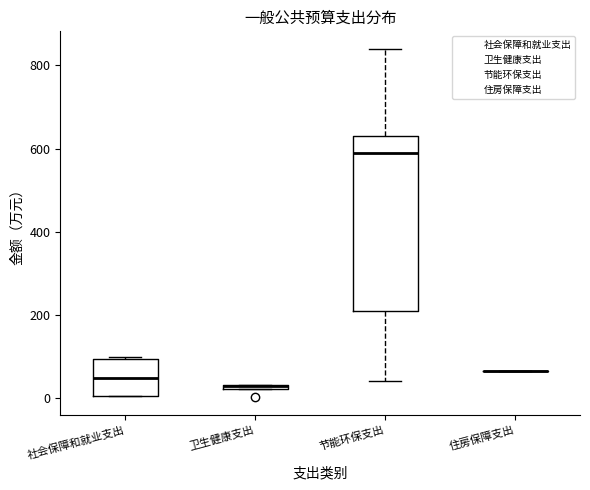

Where is the upper edge of the box for 卫生健康支出 on the y-axis? The values are not printed on the chart, so give them approximately, as read against the axis.

40